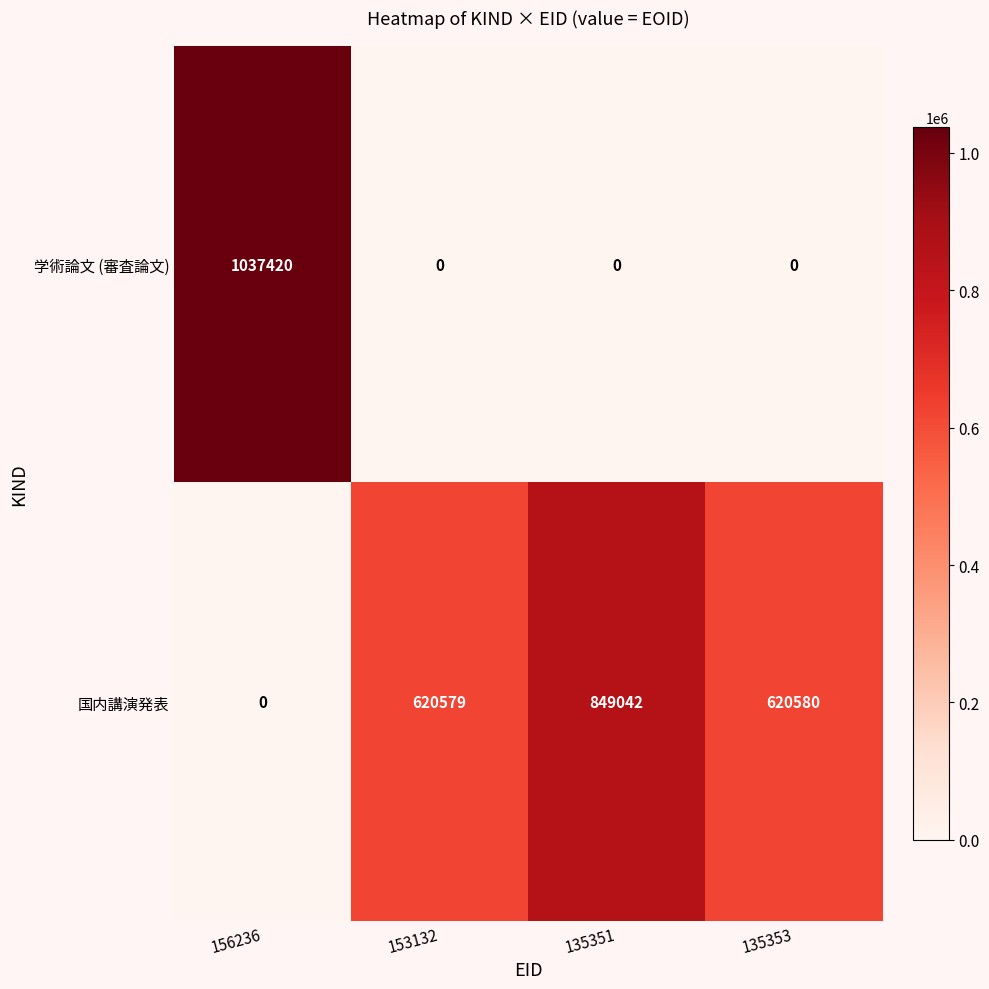

Count the 学術論文 (審査論文) values in the range 0 to 1037420.

4